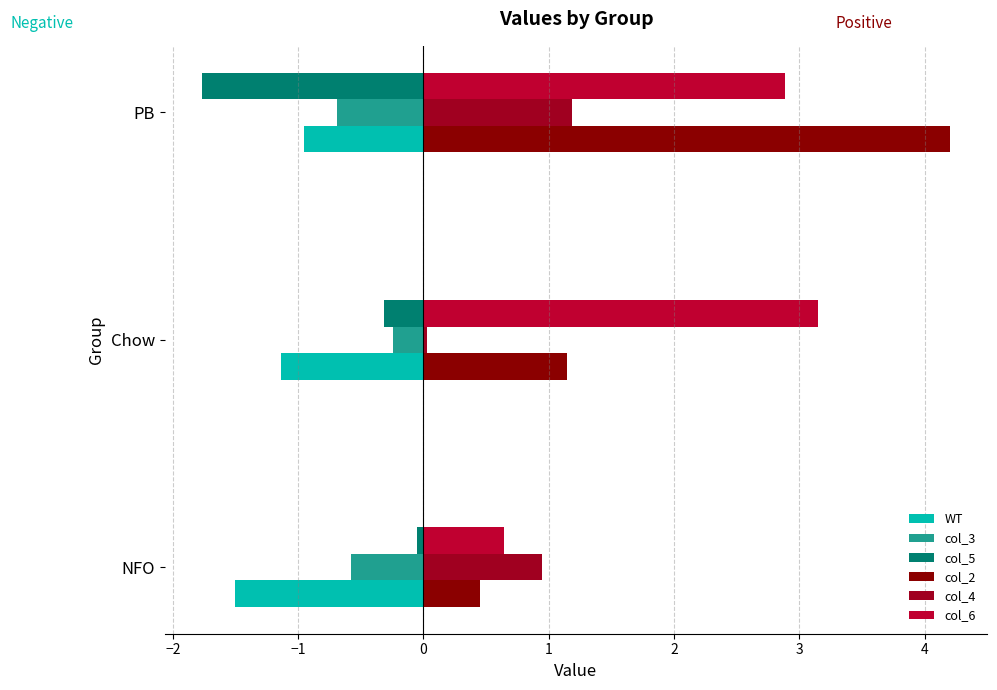

Which series has the widest spread of values?

col_2